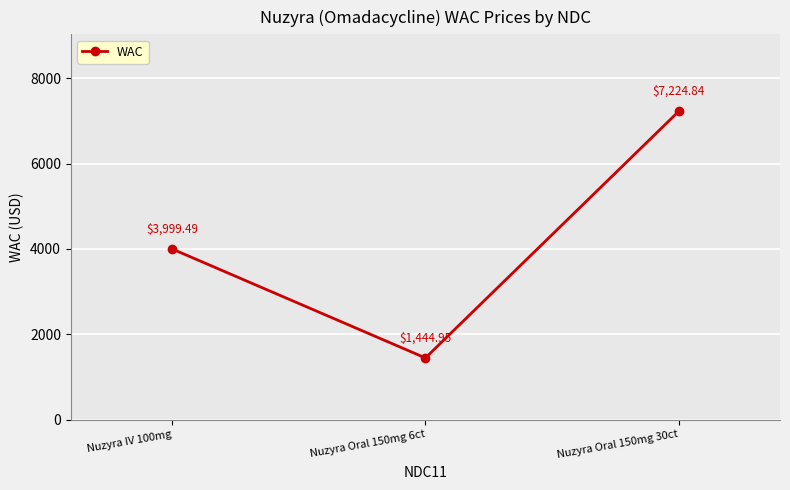

What is the change in value from Nuzyra Oral 150mg 6ct to Nuzyra Oral 150mg 30ct?

+5779.9